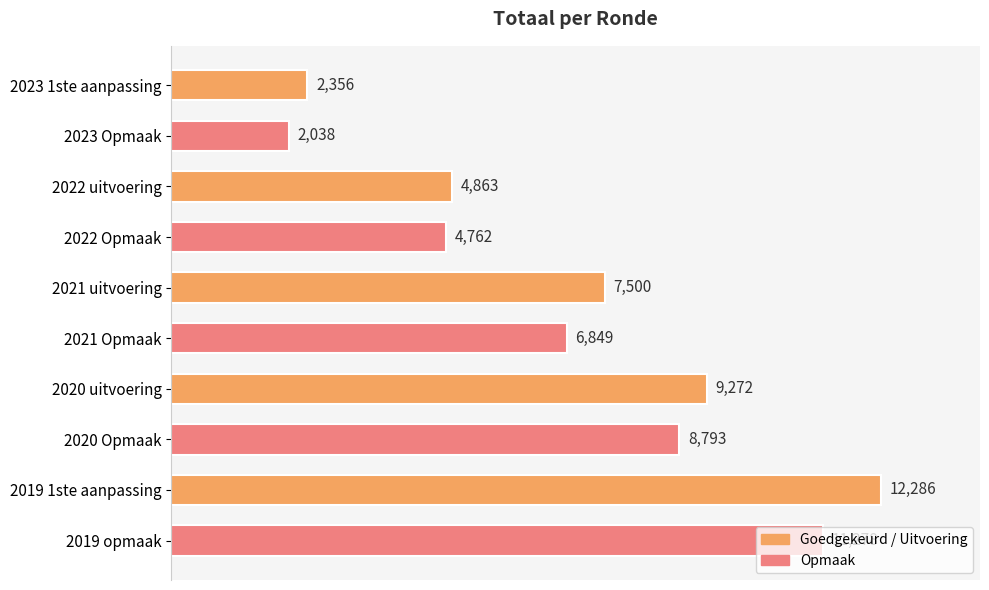

Read the value at 2023 Opmaak, to the nearest 50.

2050